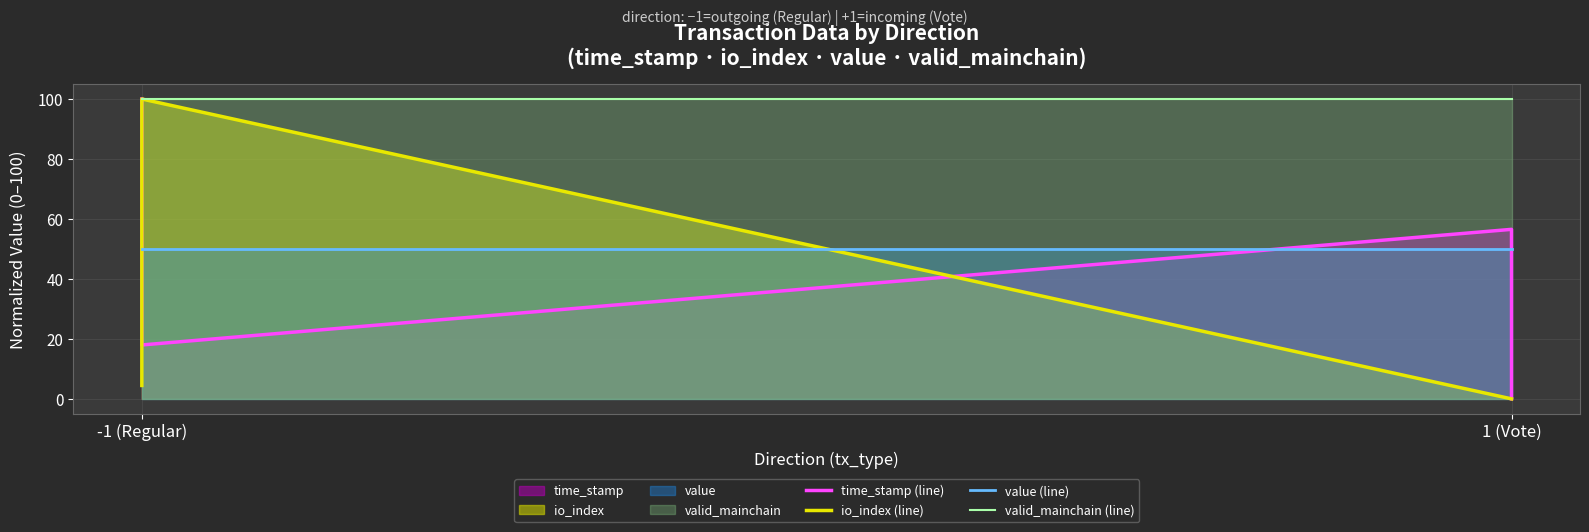

How many series are shown in this chart?

4